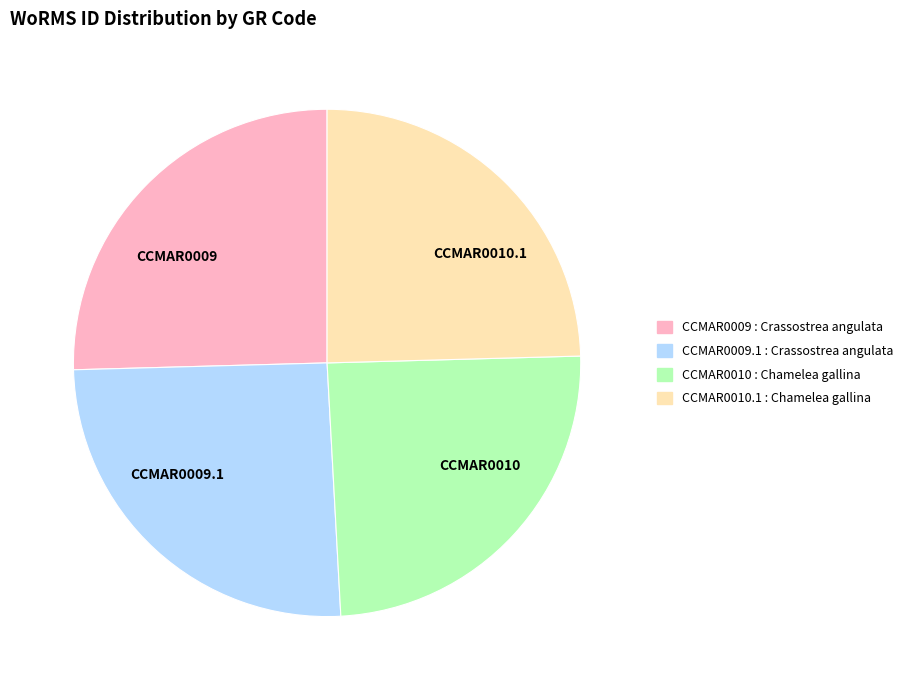

True or false: CCMAR0010.1 accounts for 25% of the total.

True